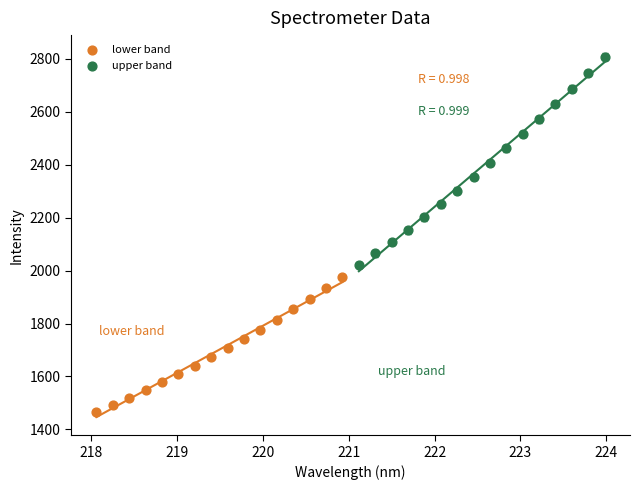

Which series reaches the maximum Y coordinate?

upper band